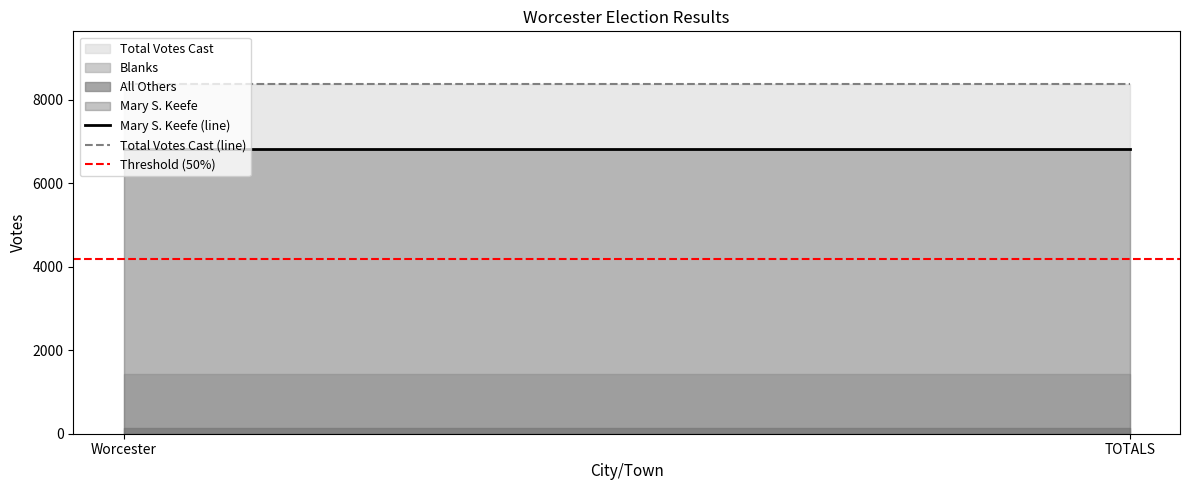

Between Worcester and TOTALS, which series saw the biggest shift?

Mary S. Keefe (line)